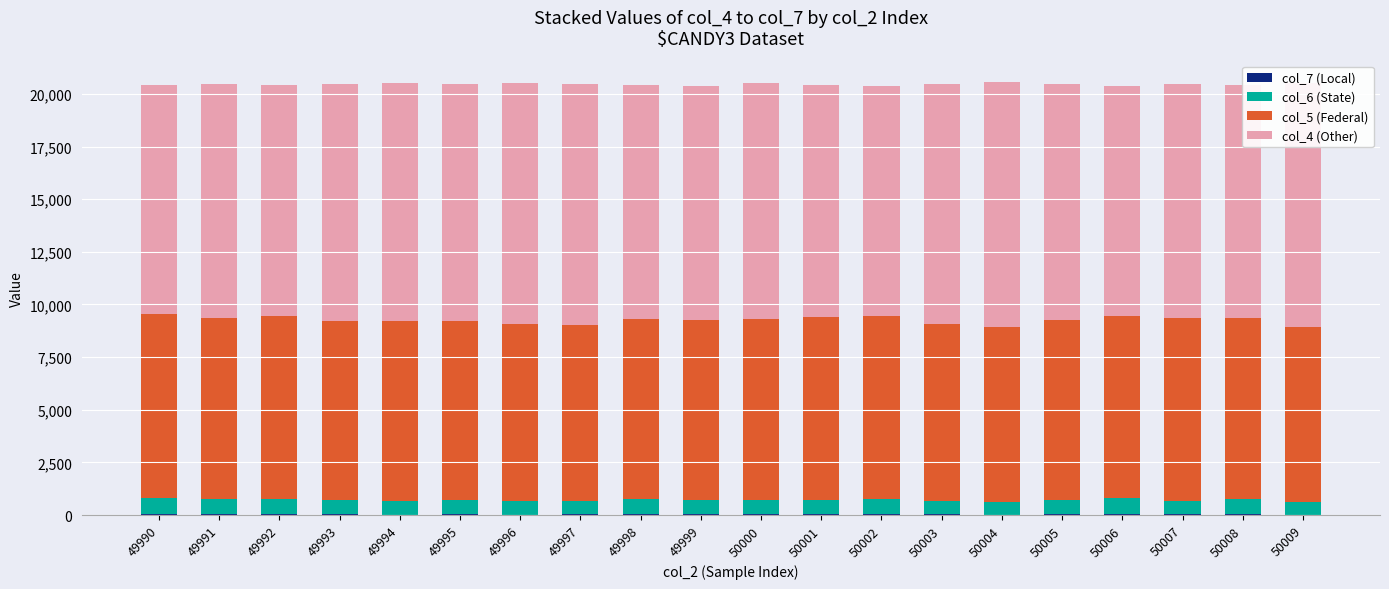

Between 50009 and 49998, which is larger?

49998